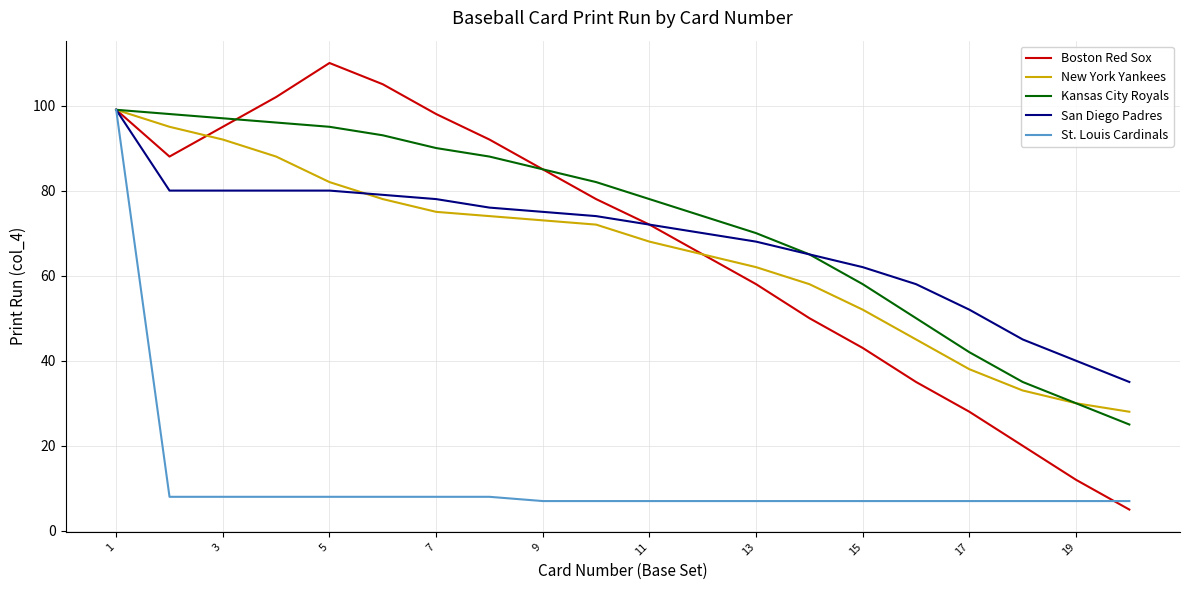

Which series has the largest total across all categories?

Kansas City Royals